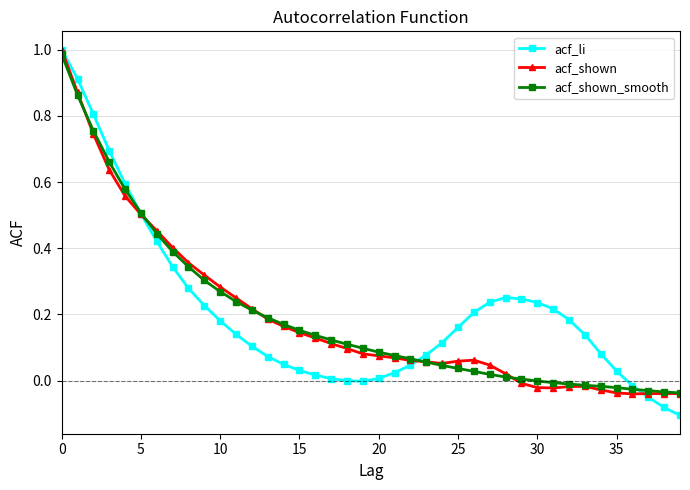

Which series has the widest spread of values?

acf_li